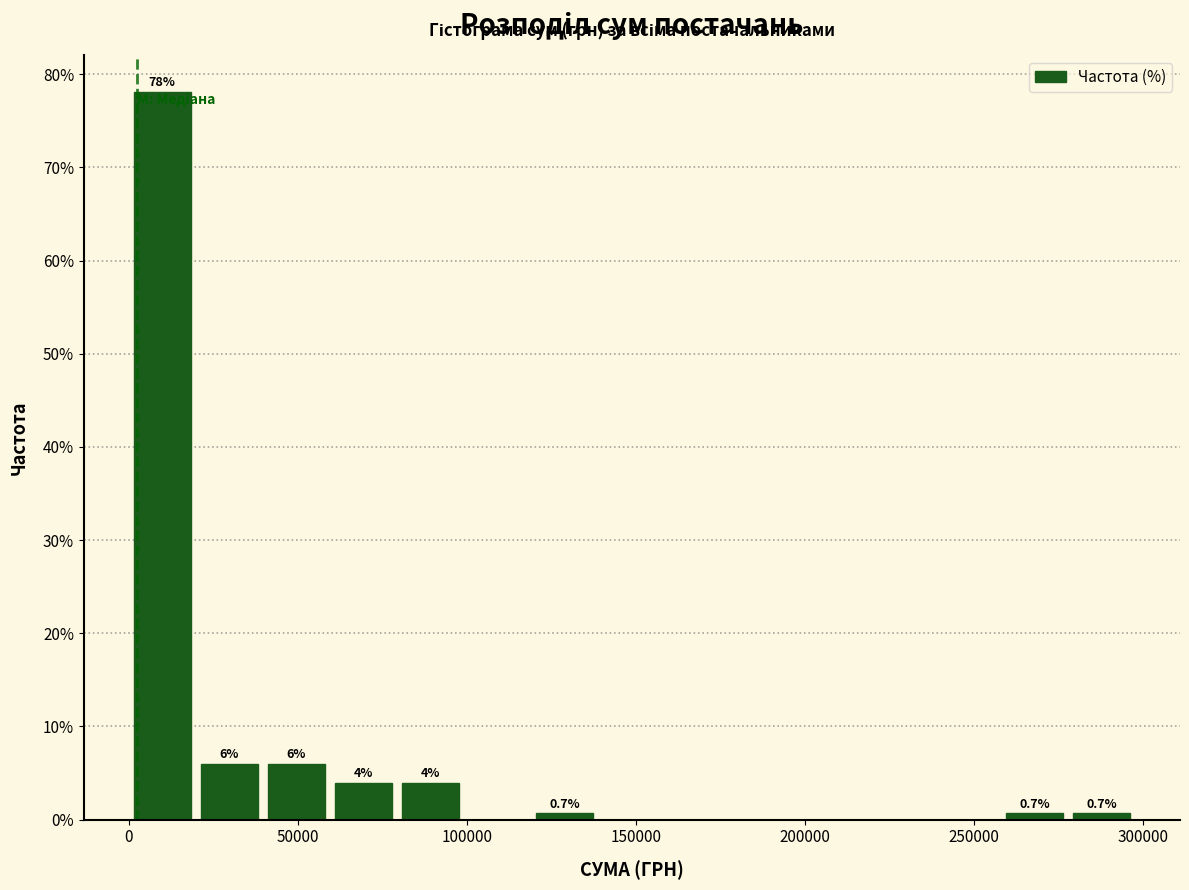

Around what value on the x-axis is the tallest bar? Give the approximate position of its centre, as read against the axis.

10000